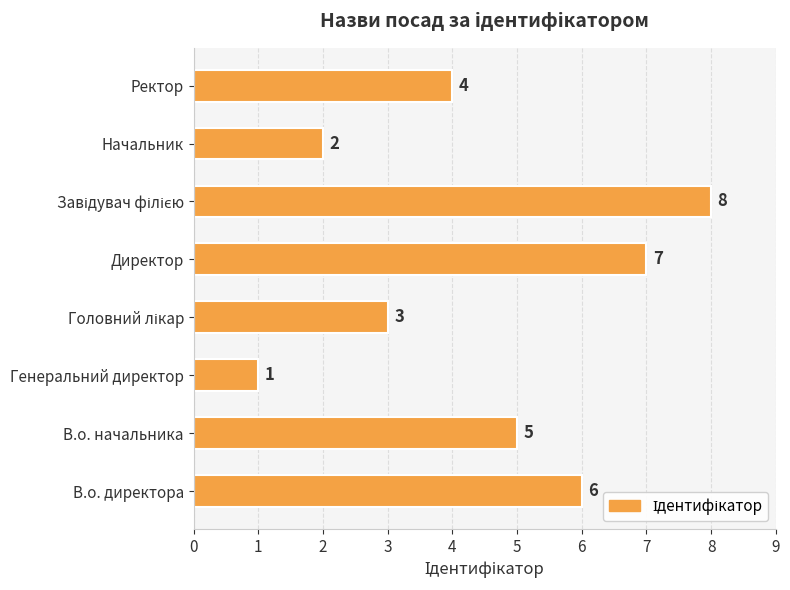

What is the sum of all values?

36